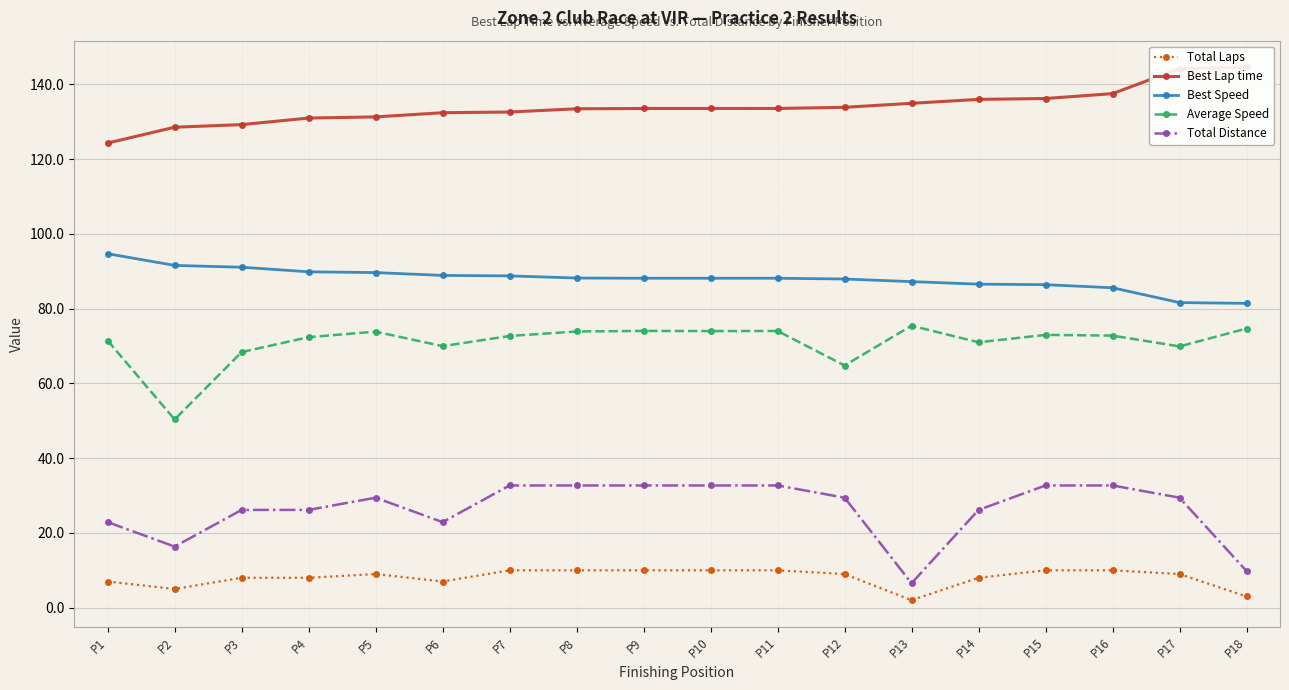

Where is Best Lap time nearest to the value 134?

P12